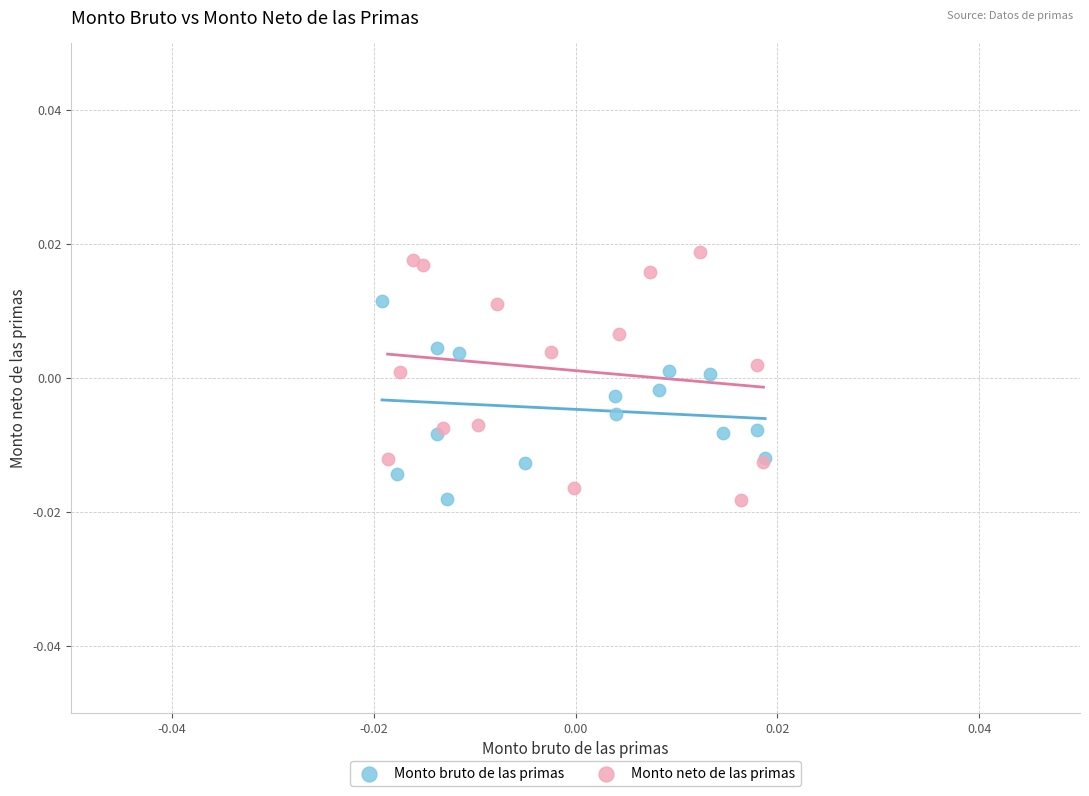

Which series contains the highest Y value?

Monto neto de las primas